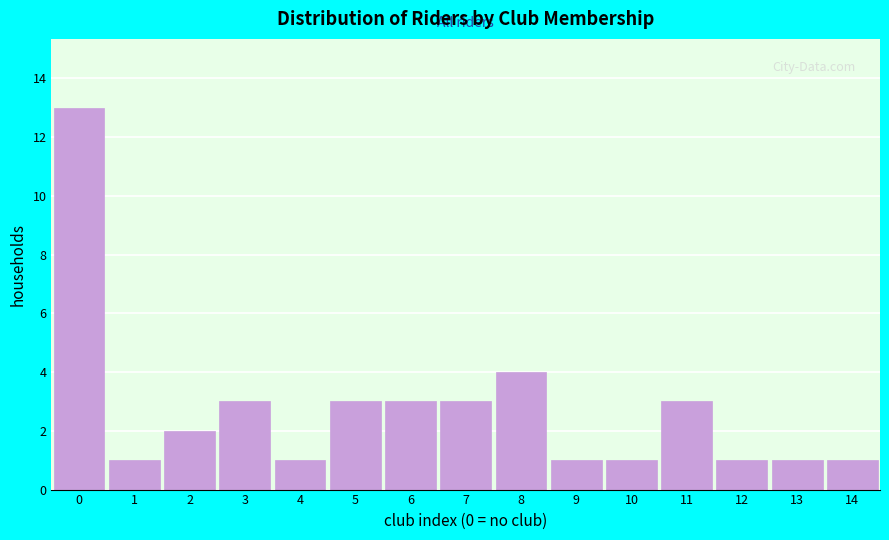

Reading left to right, extract all data points from this chart.

0=13	1=1	2=2	3=3	4=1	5=3	6=3	7=3	8=4	9=1	10=1	11=3	12=1	13=1	14=1